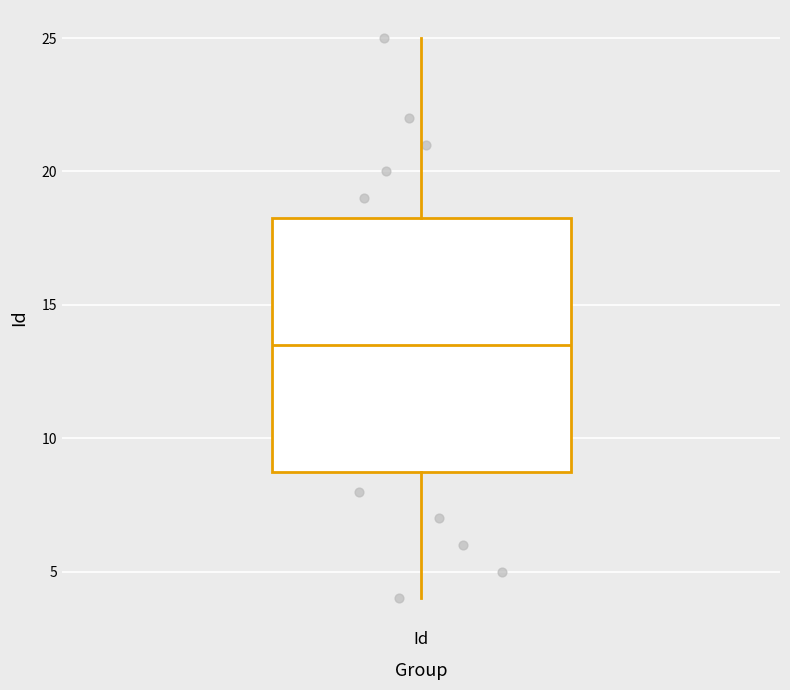

Where does the upper whisker of the box for Id end on the y-axis? The values are not printed on the chart, so give them approximately, as read against the axis.

25.0